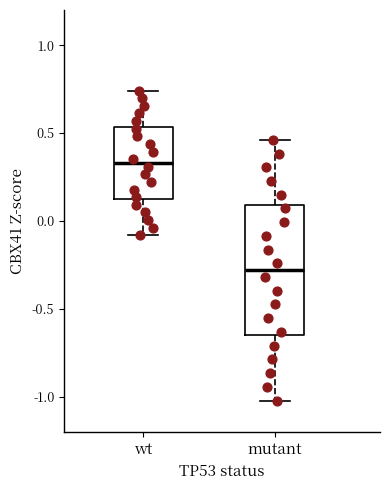

Reading left to right, transcribe this box plot: for each box, give where its median line is, the range the box spans, and where its two whiskers end, as read against the y-axis. The values are not printed on the chart, so give them approximately, as read against the axis.

wt: median 0.35, box 0.10 to 0.55, whiskers -0.10 to 0.75
mutant: median -0.30, box -0.65 to 0.10, whiskers -1.00 to 0.45